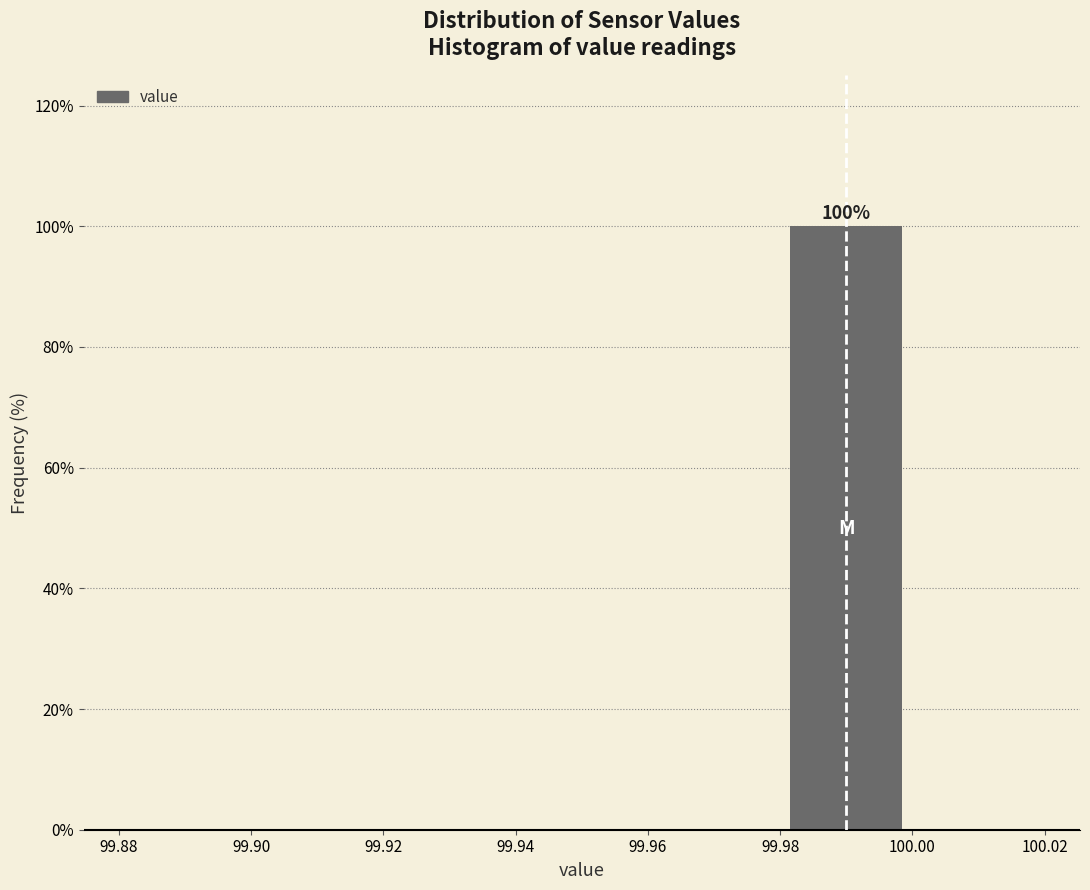

Which range on the x-axis has the tallest bar?

99.98 to 100.00